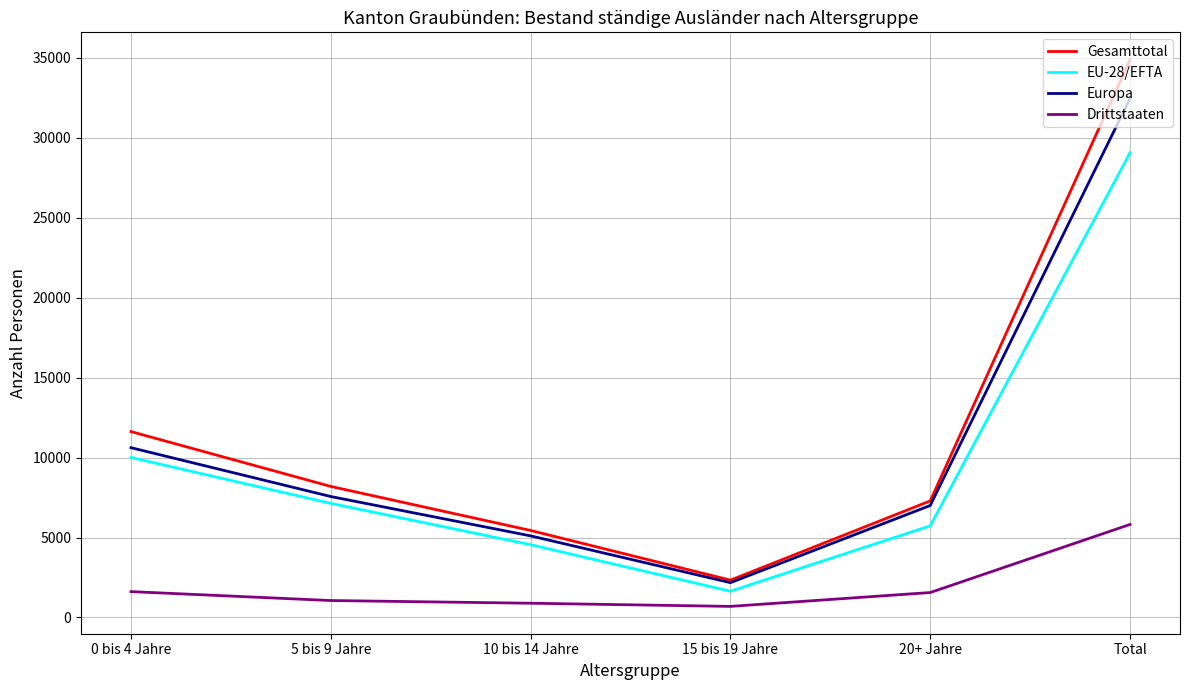

At which category is the sum across all series the highest?

Total